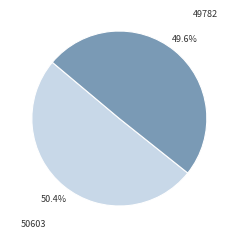

Does 50603 account for over 50% of the chart?

Yes